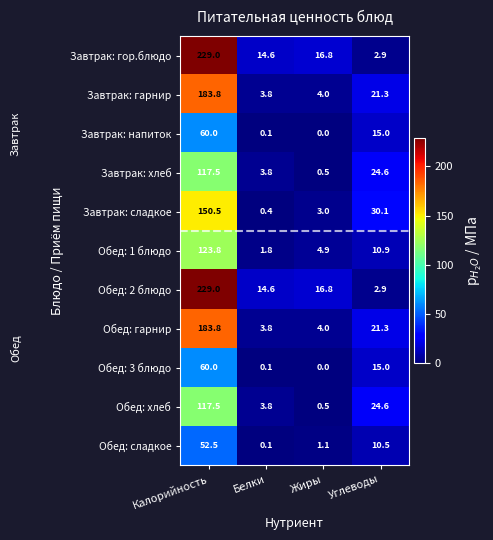

What is the maximum value shown in the chart?

229.0